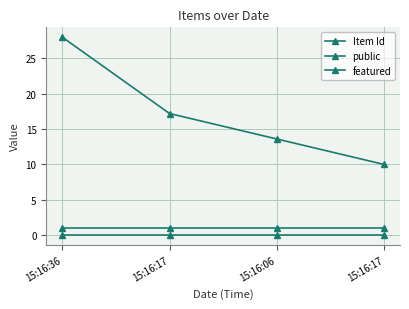

Reading left to right, extract all data points from this chart.

Item Id: 15:16:36=28.0	15:16:17=17.2	15:16:06=13.6	15:16:17=10.0
public: 15:16:36=1.0	15:16:17=1.0	15:16:06=1.0	15:16:17=1.0
featured: 15:16:36=0.0	15:16:17=0.0	15:16:06=0.0	15:16:17=0.0